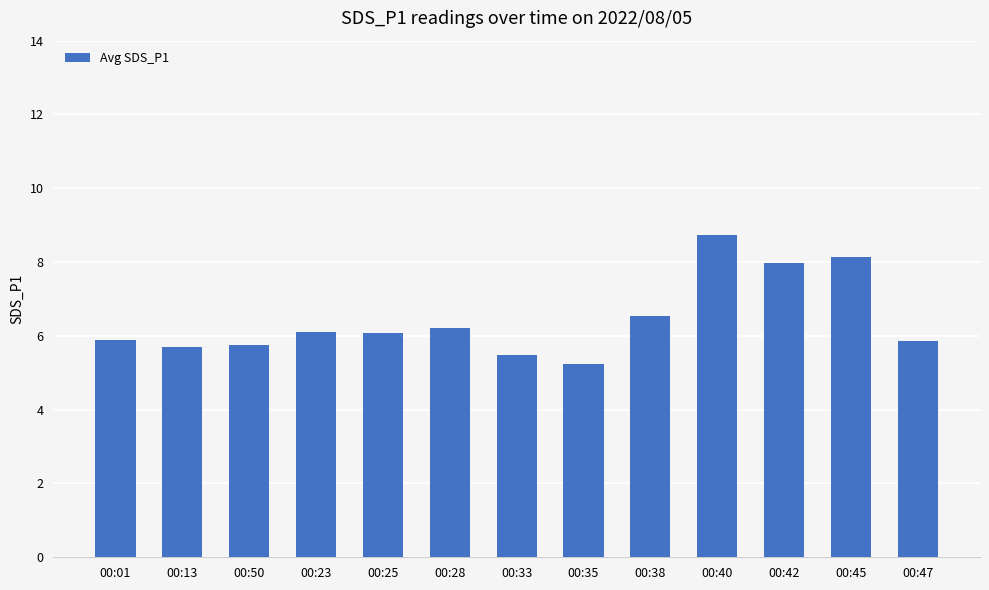

Read the value at 00:23.

6.1